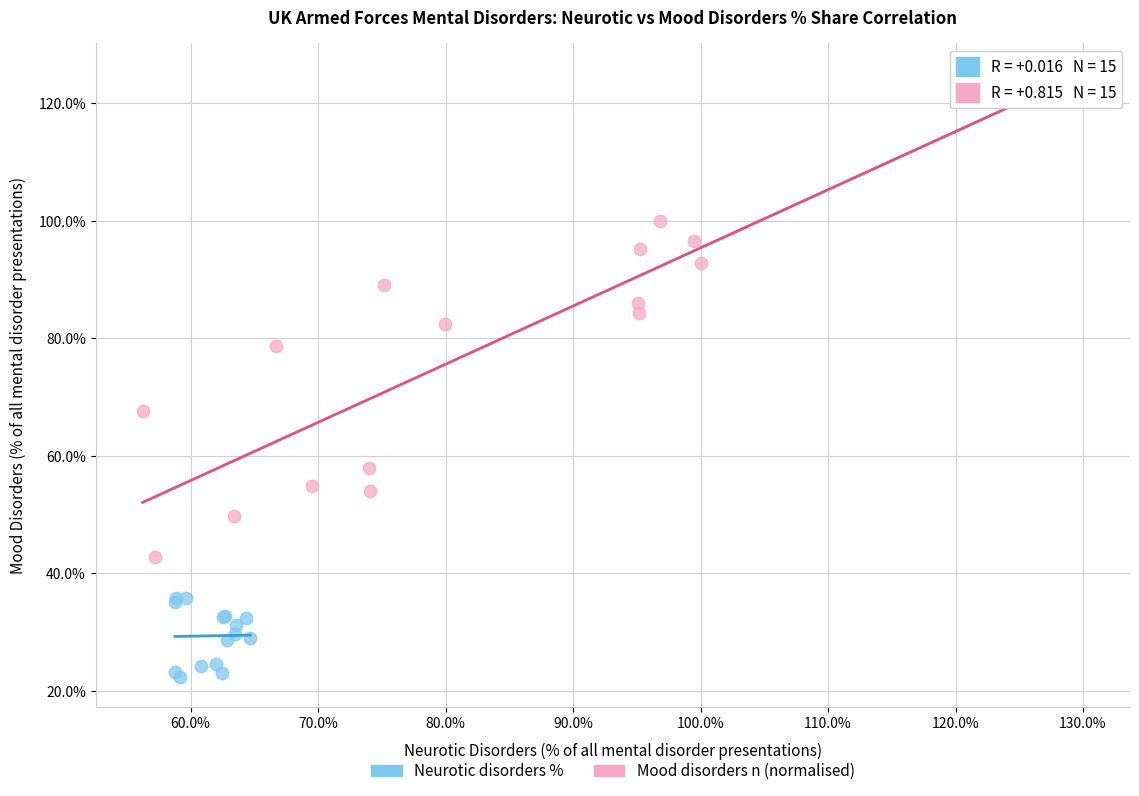

Which series has the largest Y range (max minus min)?

Mood disorders n (normalised)